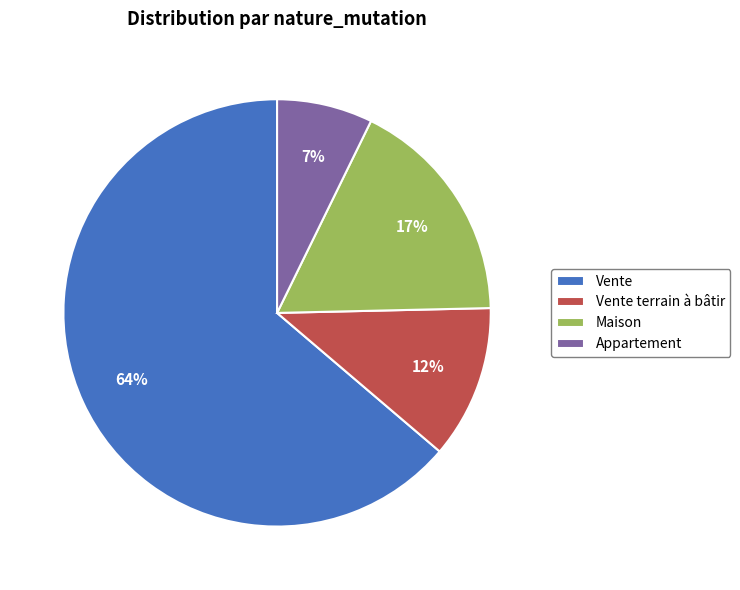

To the nearest percent, what percentage of the pie is Appartement?

7%